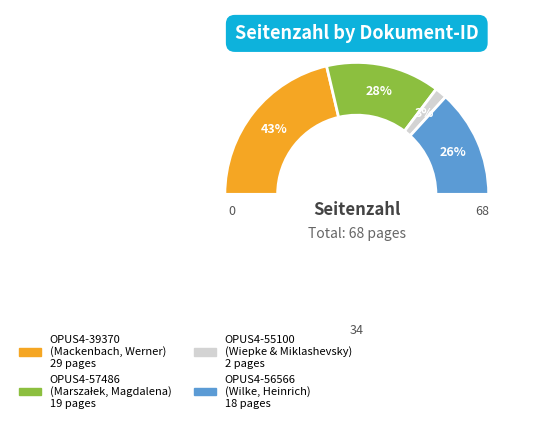

What percentage is the OPUS4-56566 slice, to the nearest percent?

26%